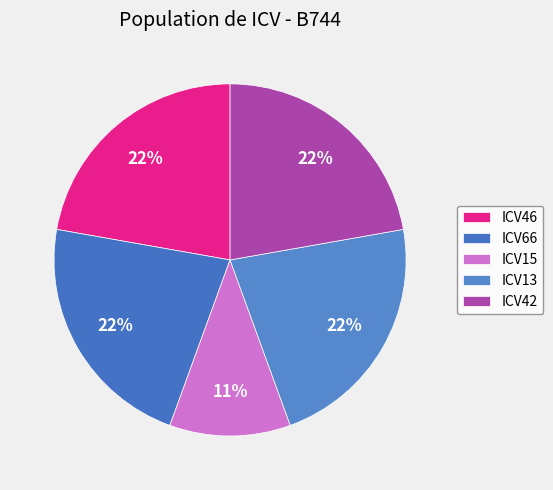

Count the number of slices in the pie.

5